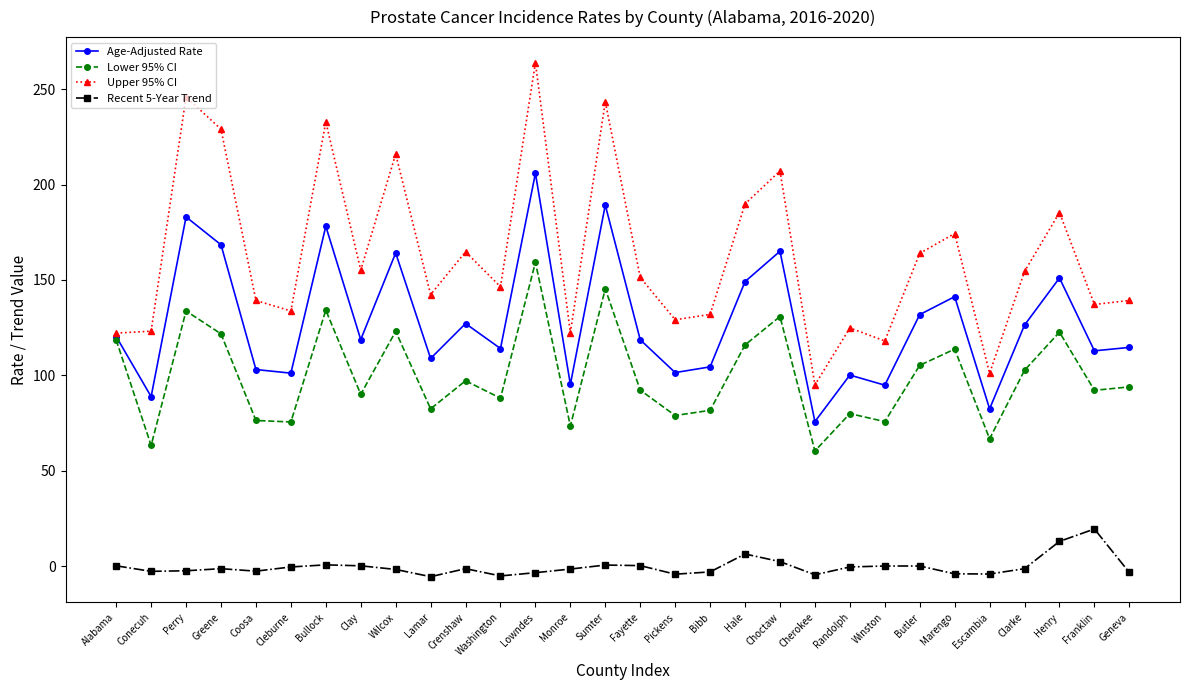

What is the label of the 7th point from the left?

Bullock